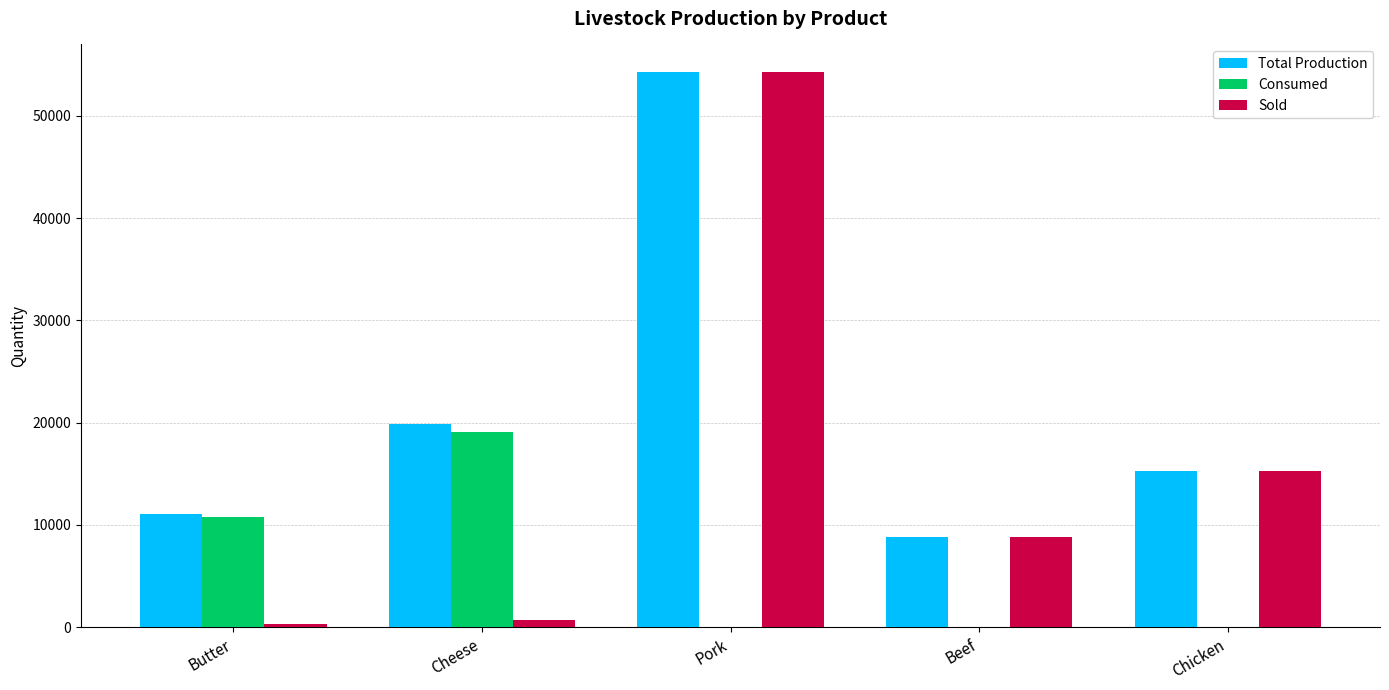

What is the sum of all Consumed values?

29864